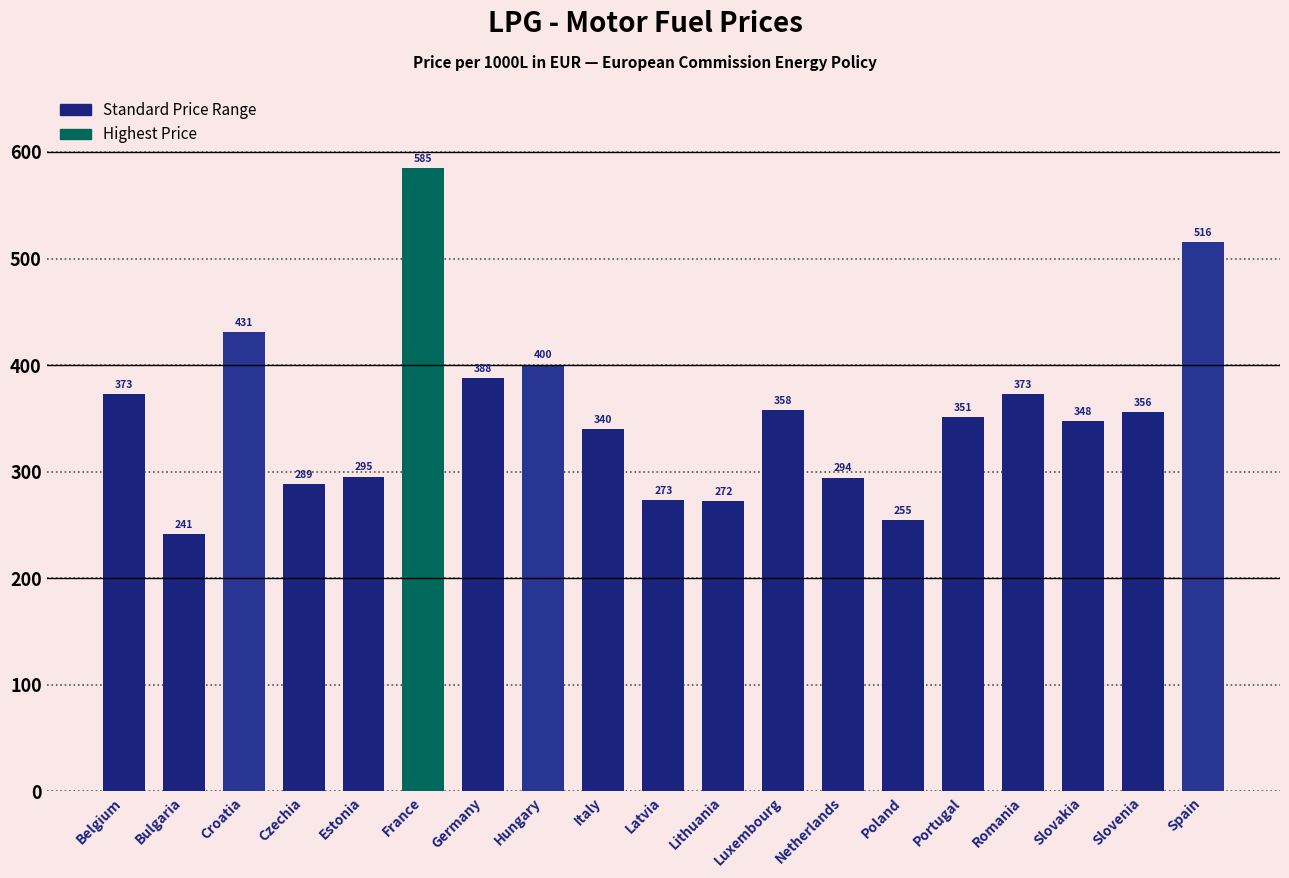

How many distinct data groups are displayed?

1